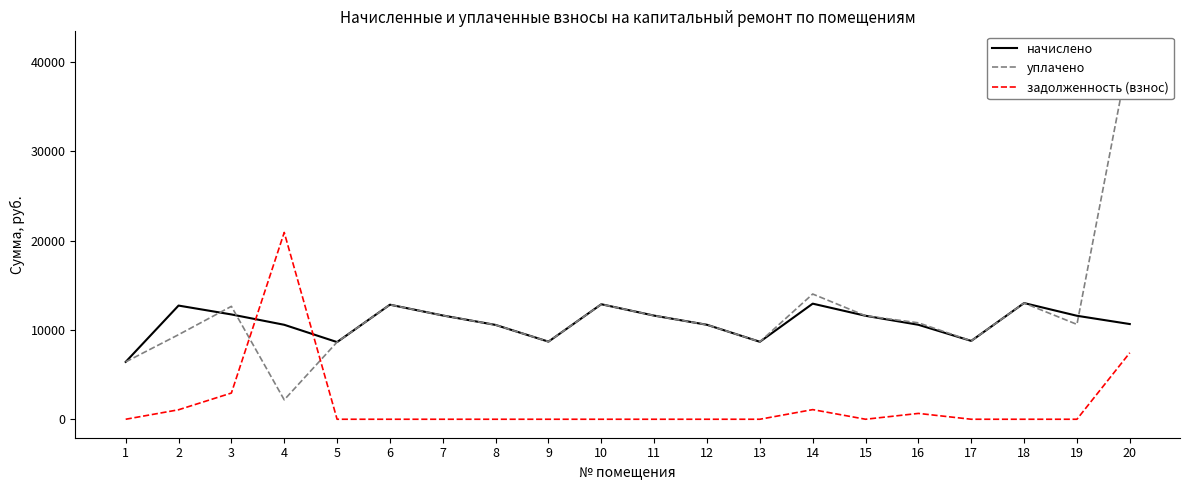

How many values in the уплачено series are below 10801?

10